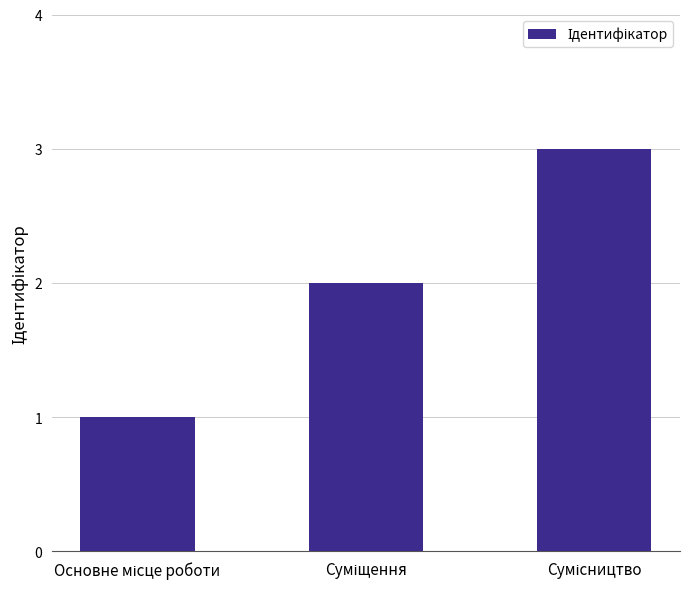

What is the greatest value displayed?

3